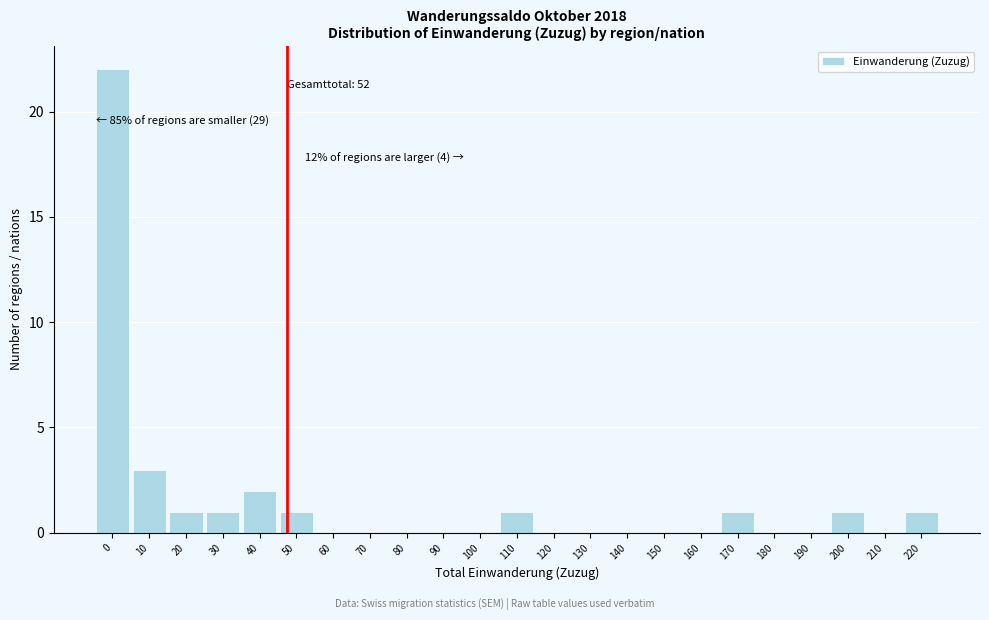

Reading left to right, extract all data points from this chart.

0=22	10=3	20=1	30=1	40=2	50=1	60=0	70=0	80=0	90=0	100=0	110=1	120=0	130=0	140=0	150=0	160=0	170=1	180=0	190=0	200=1	210=0	220=1